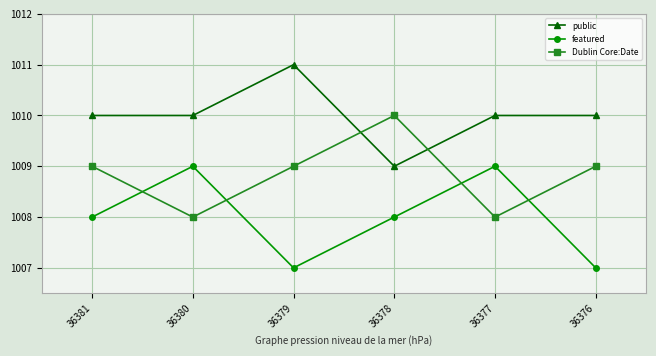

Which category has the lowest value in the public series?

36378